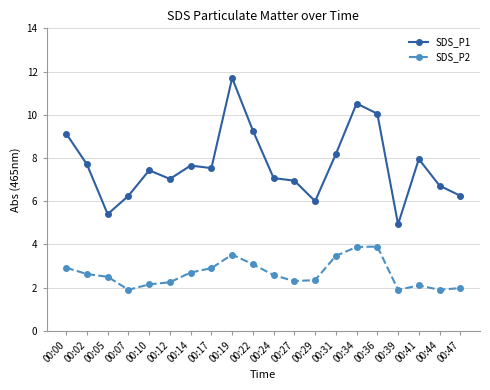

What is the value of the SDS_P2 point at the 15th from the left?

3.9